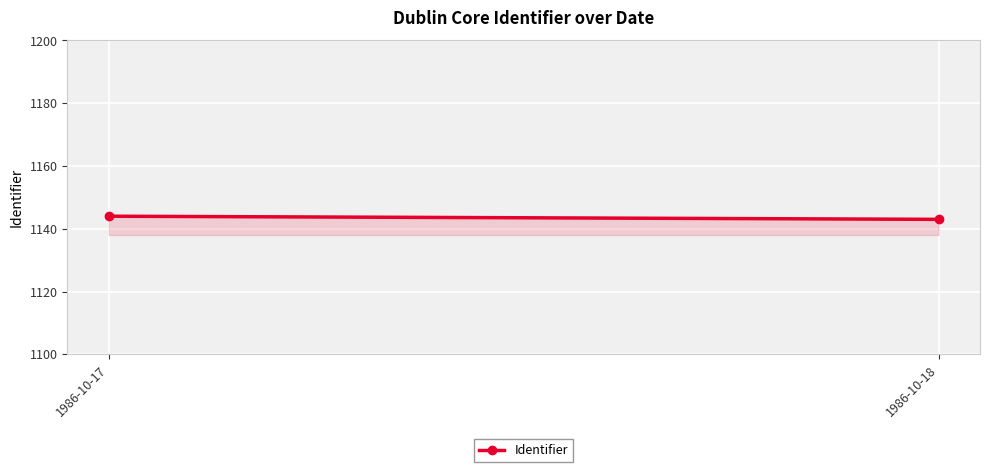

Where is the data nearest to the value 1143?

1986-10-18